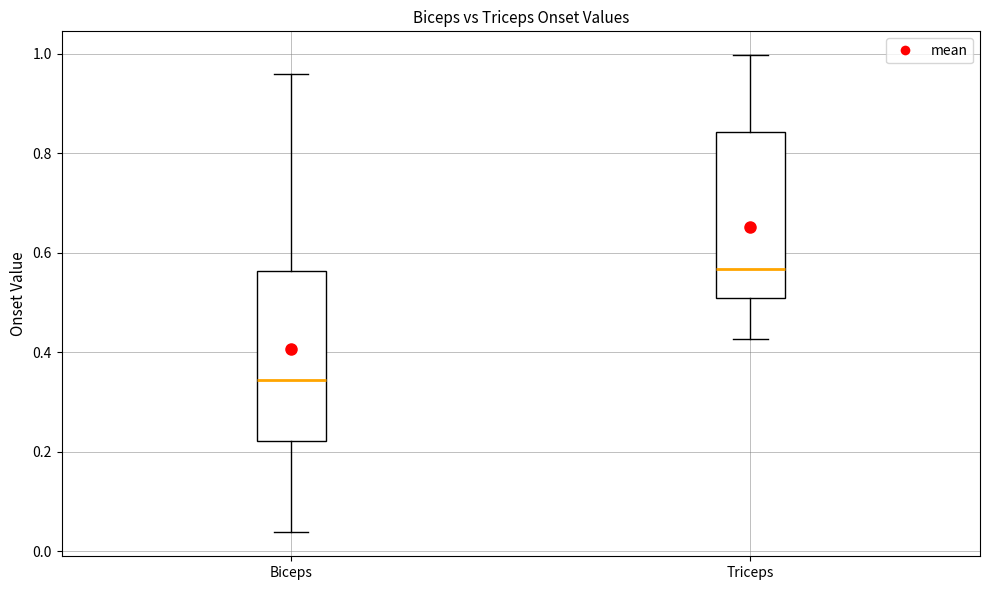

Where does the median line of the box for Triceps sit on the y-axis? The values are not printed on the chart, so give them approximately, as read against the axis.

0.56